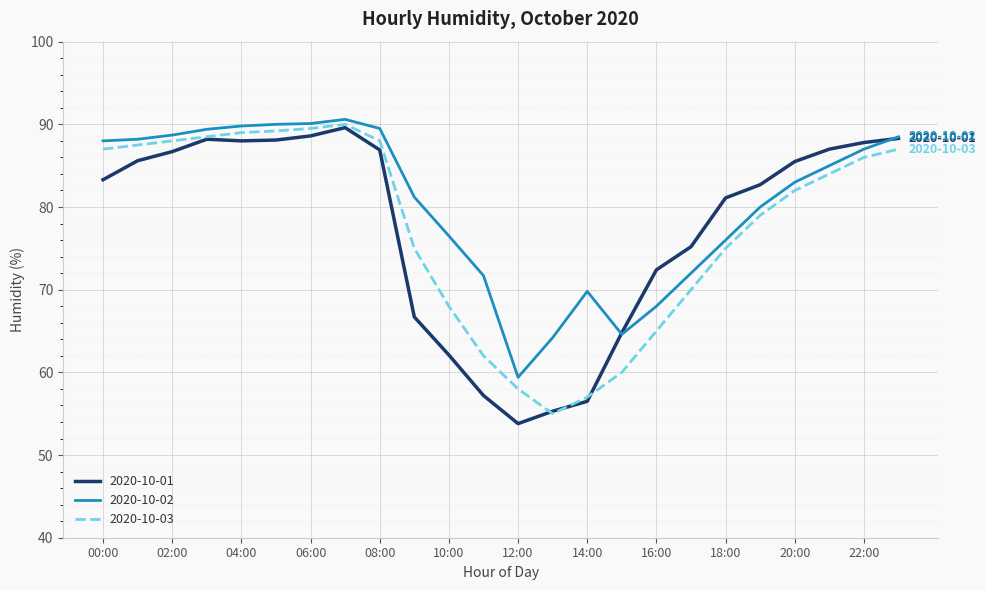

What is the greatest value displayed?

90.6